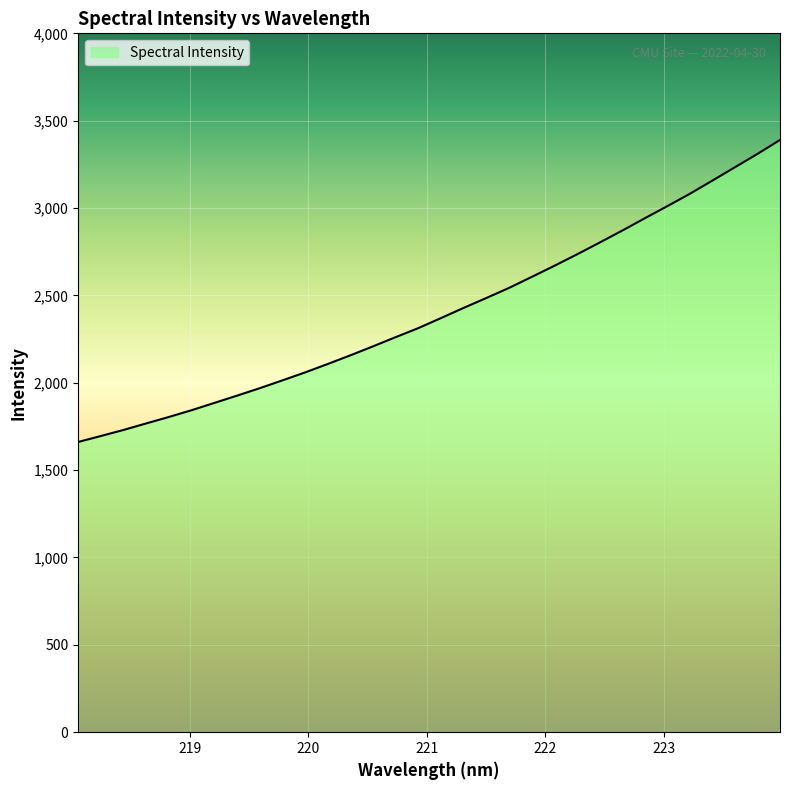

What is the minimum value shown in the chart?

1661.1